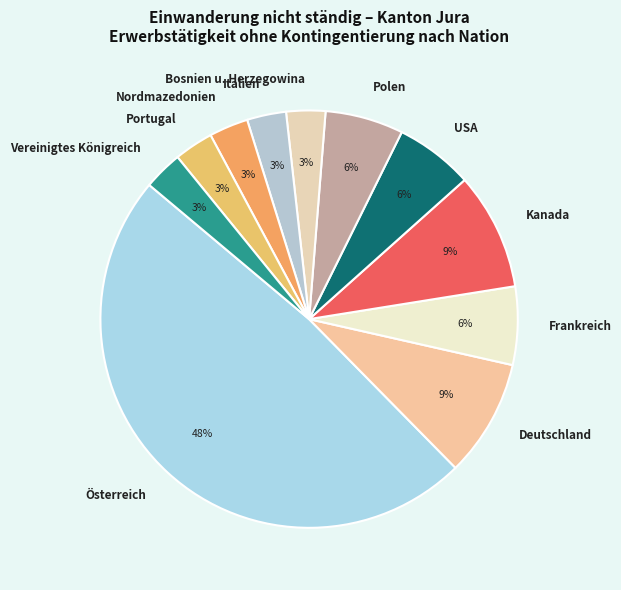

To the nearest percent, what is the difference between the Bosnien u. Herzegowina and Kanada slice percentages?

6%